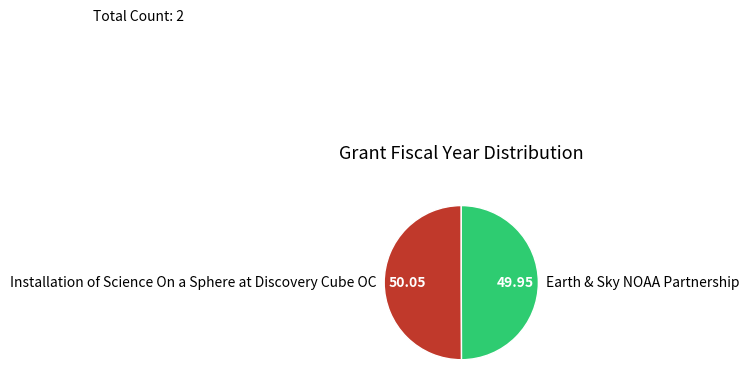

Approximately how many times larger is the value at Installation of Science On a Sphere at Discovery Cube OC compared to Earth & Sky NOAA Partnership?

1.0